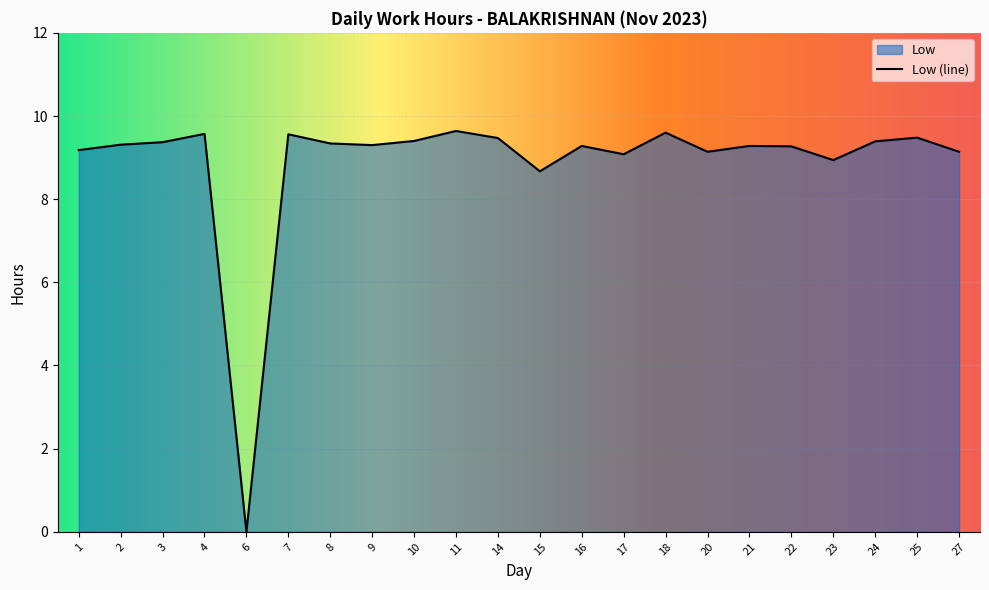

Between 2 and 27, which is larger?

2